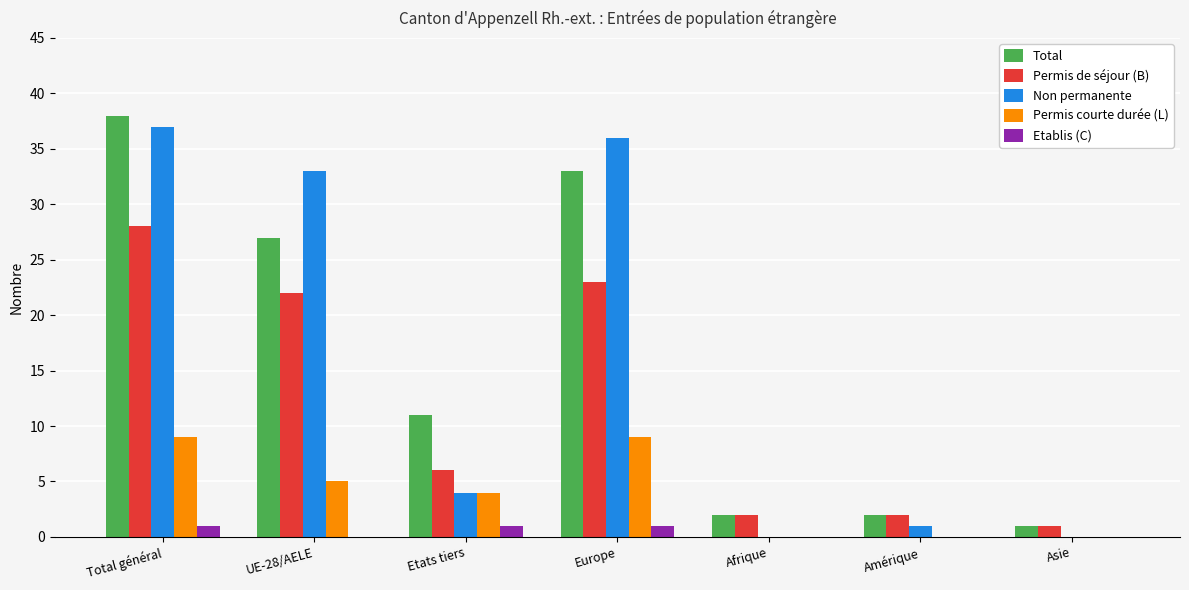

What is the approximate value of Permis courte durée (L) at Etats tiers?

4